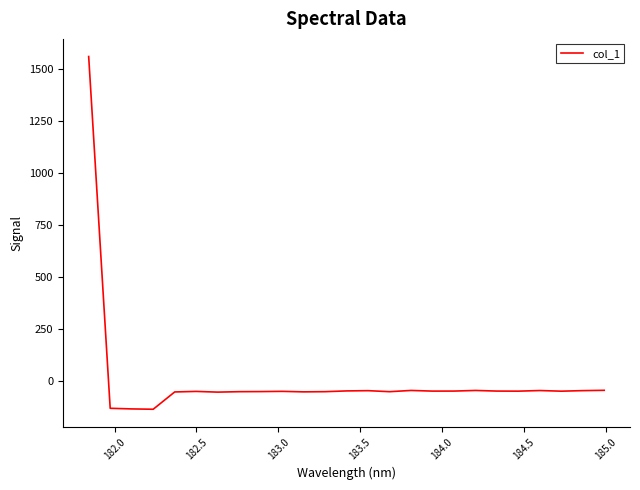

What is the maximum value shown in the chart?

1559.1